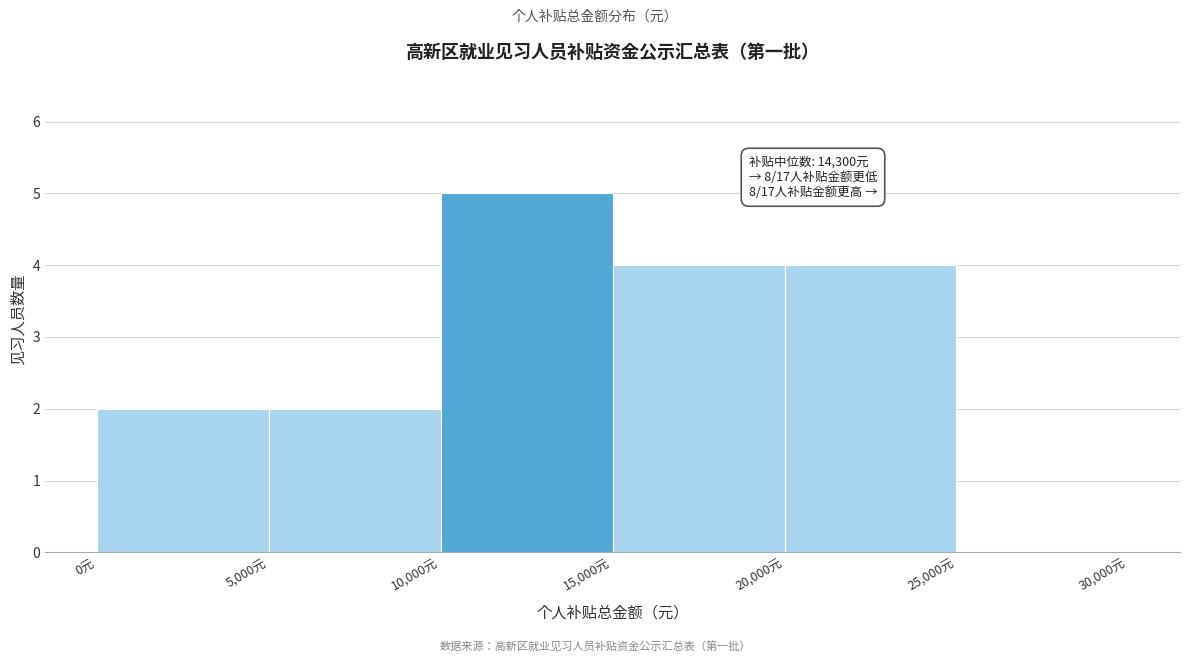

Over which range of the x-axis is the bar tallest?

10000 to 15000